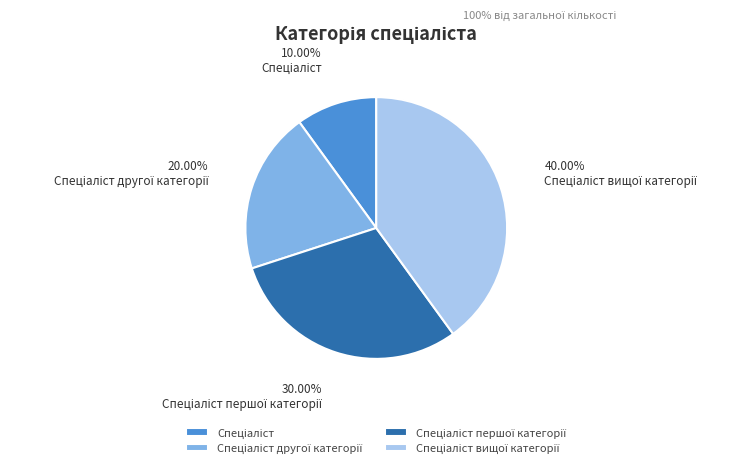

Is there a majority slice in this chart?

No